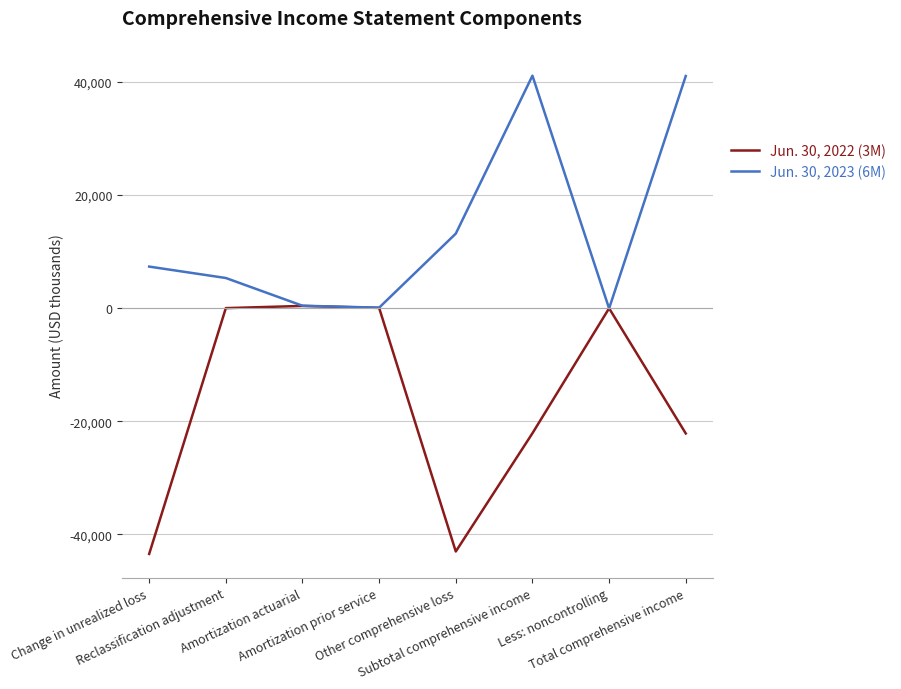

Which series has the largest total across all categories?

Jun. 30, 2023 (6M)